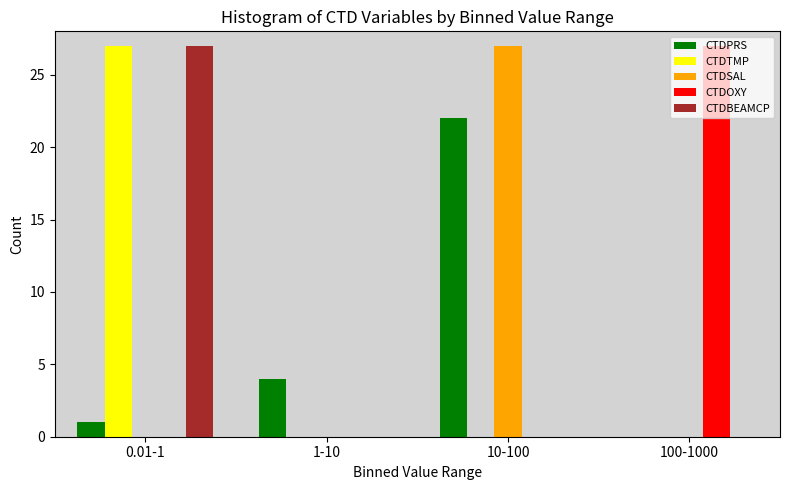

The CTDPRS series shows 36 at 10-100. True or false?

False